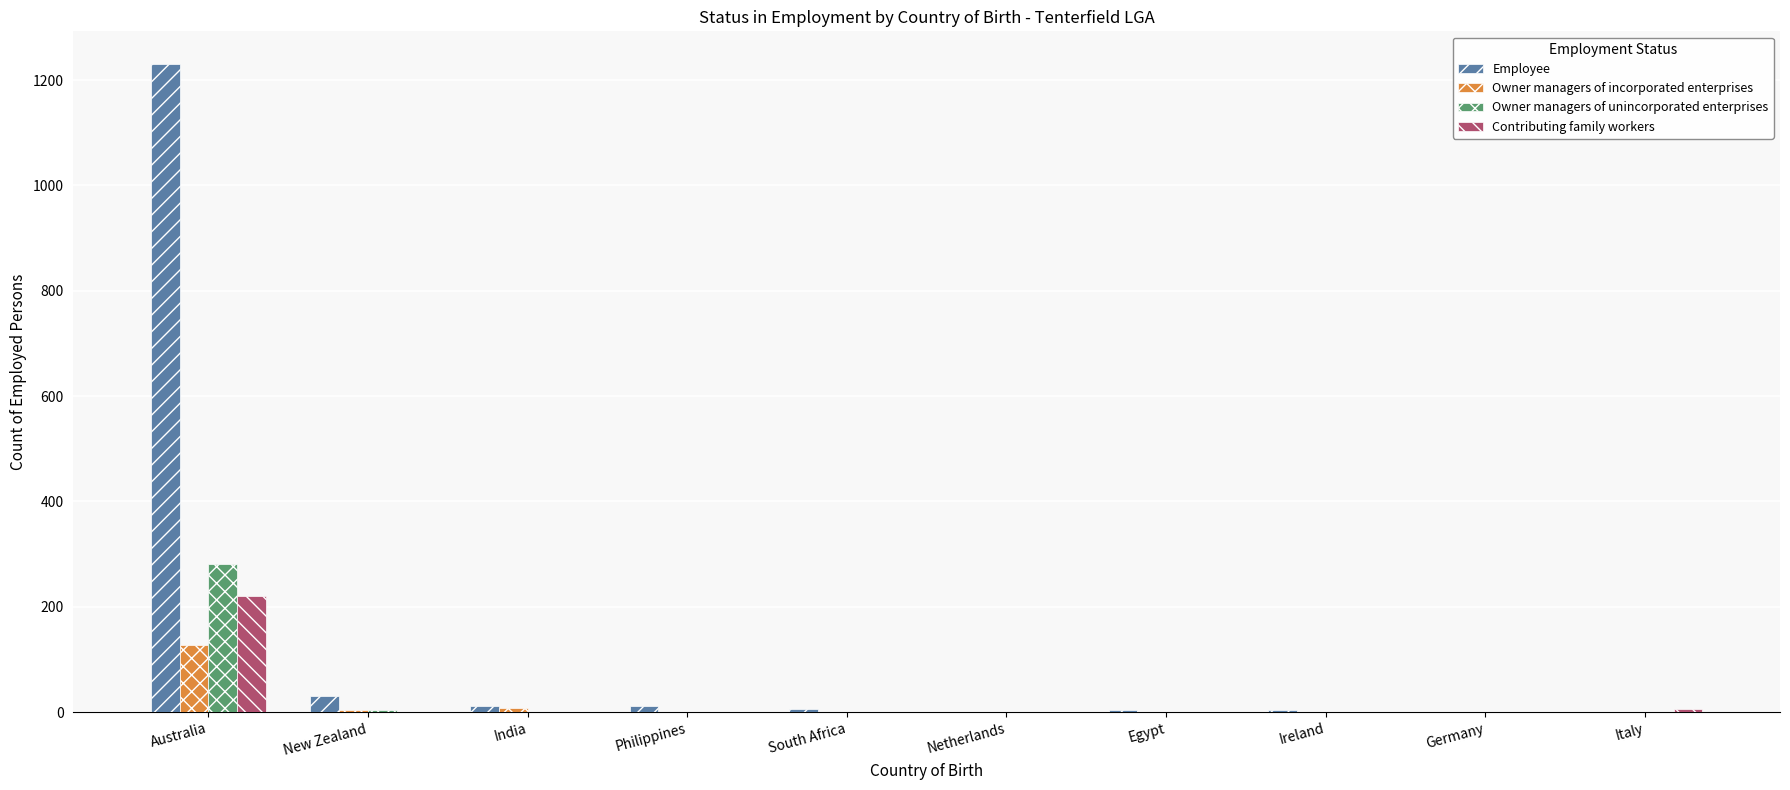

How many data points does each series have?

10